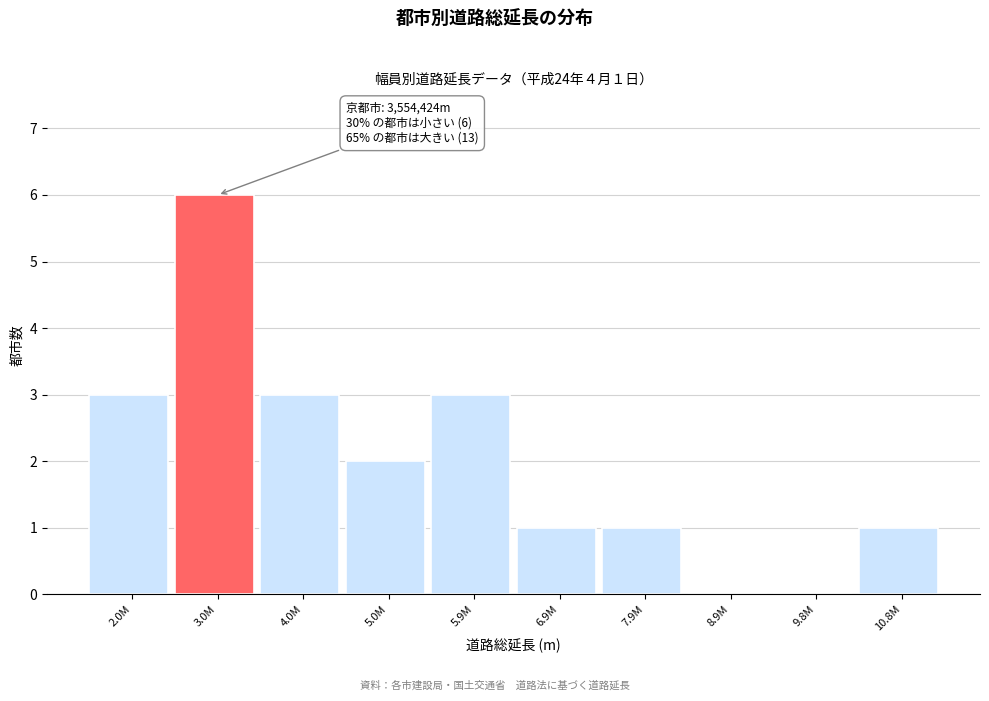

Reading right to left, list all the values displayed in this chart.

10.8M=1	9.8M=0	8.9M=0	7.9M=1	6.9M=1	5.9M=3	5.0M=2	4.0M=3	3.0M=6	2.0M=3